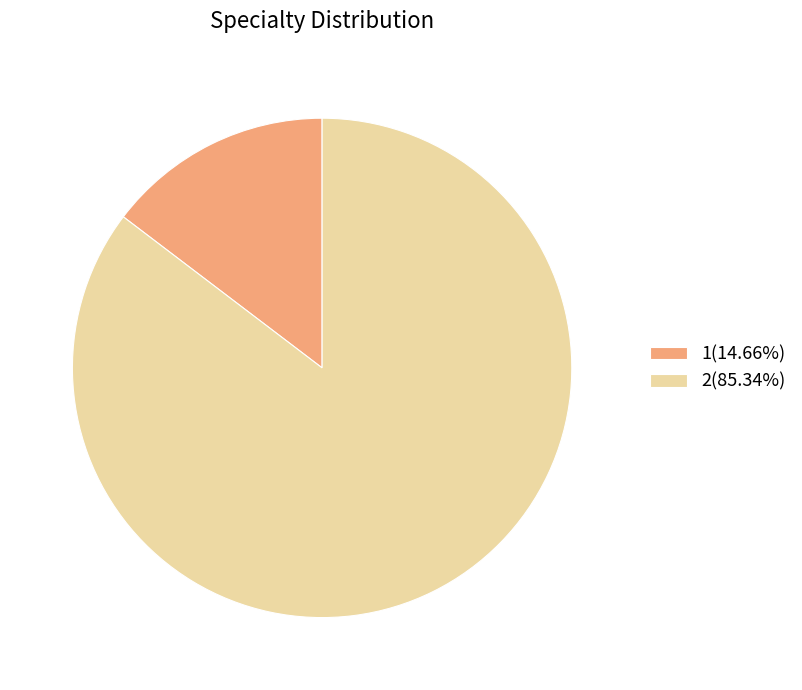

What is the ratio of the value at 2(85.34%) to the value at 1(14.66%)?

5.8